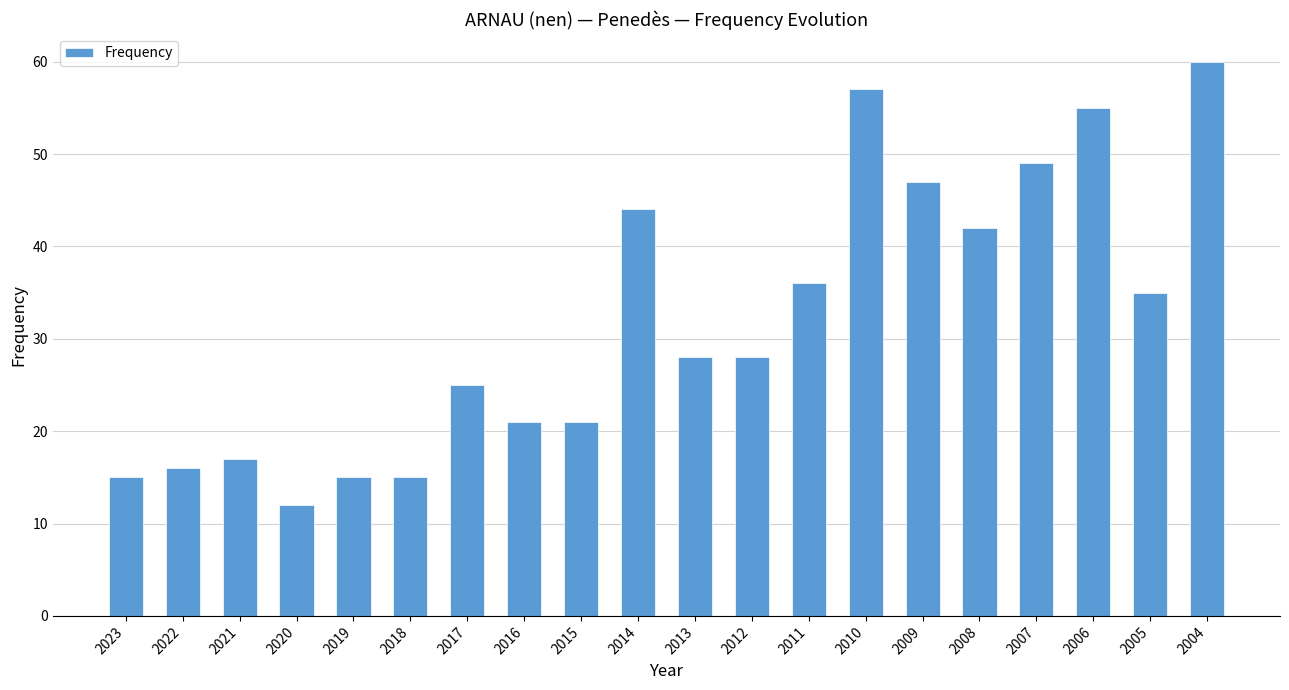

Reading right to left, what are all the values shown in this chart?

60	35	55	49	42	47	57	36	28	28	44	21	21	25	15	15	12	17	16	15